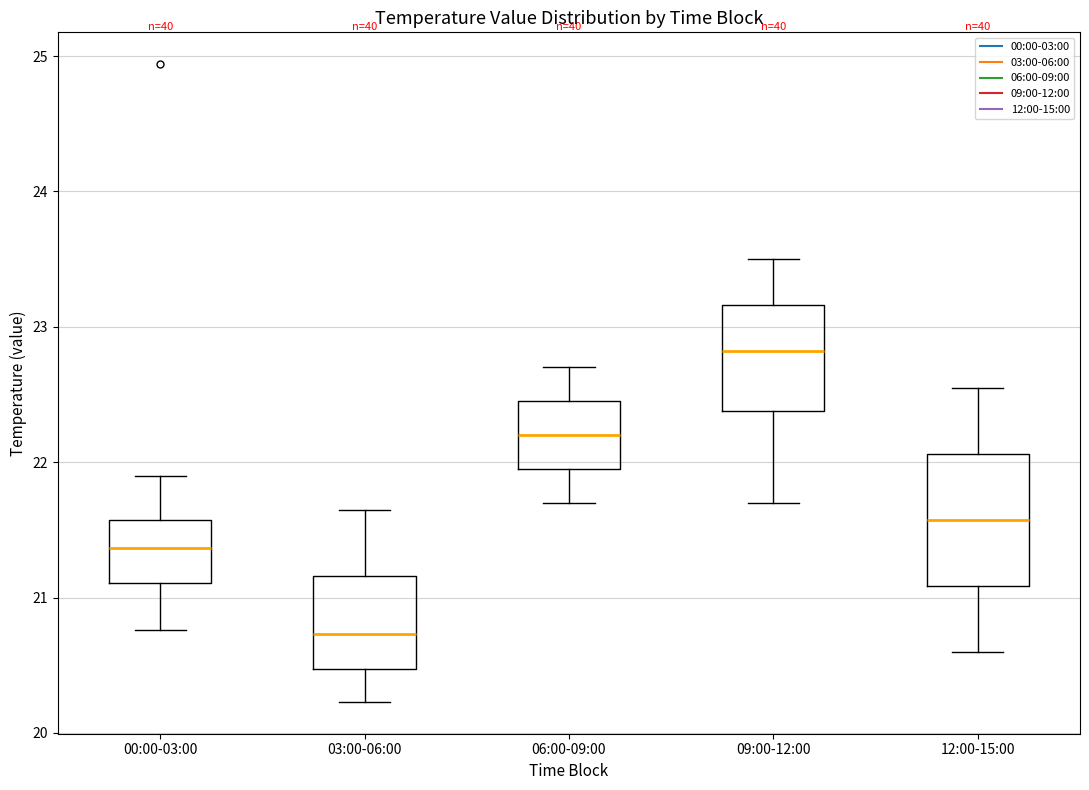

Where is the lower edge of the box for 09:00-12:00 on the y-axis? The values are not printed on the chart, so give them approximately, as read against the axis.

22.4